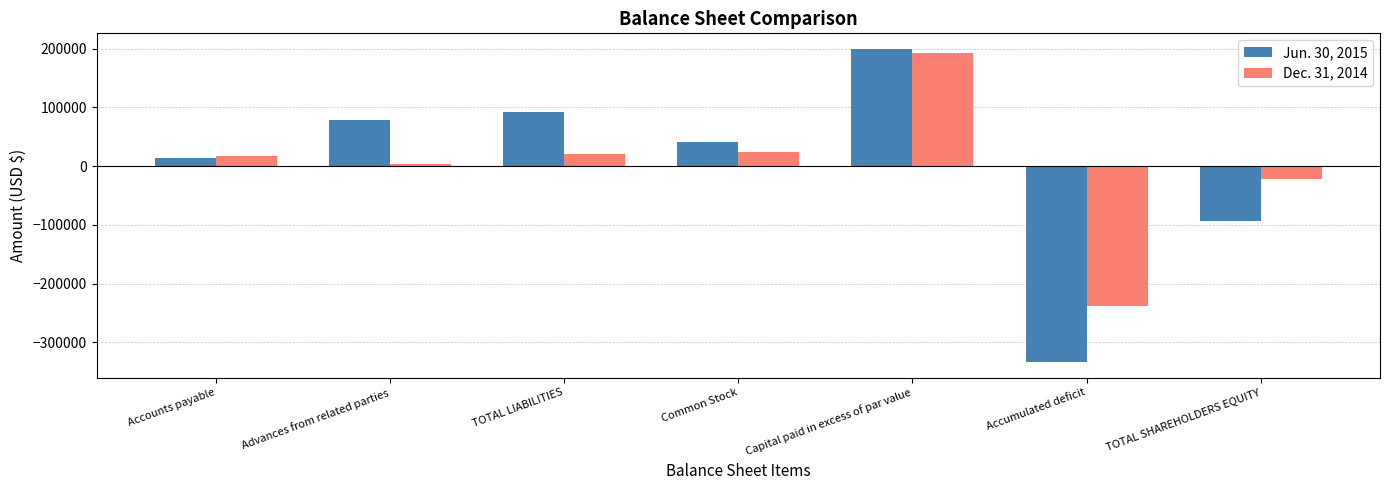

At how many categories does at least one series exceed 118196?

1